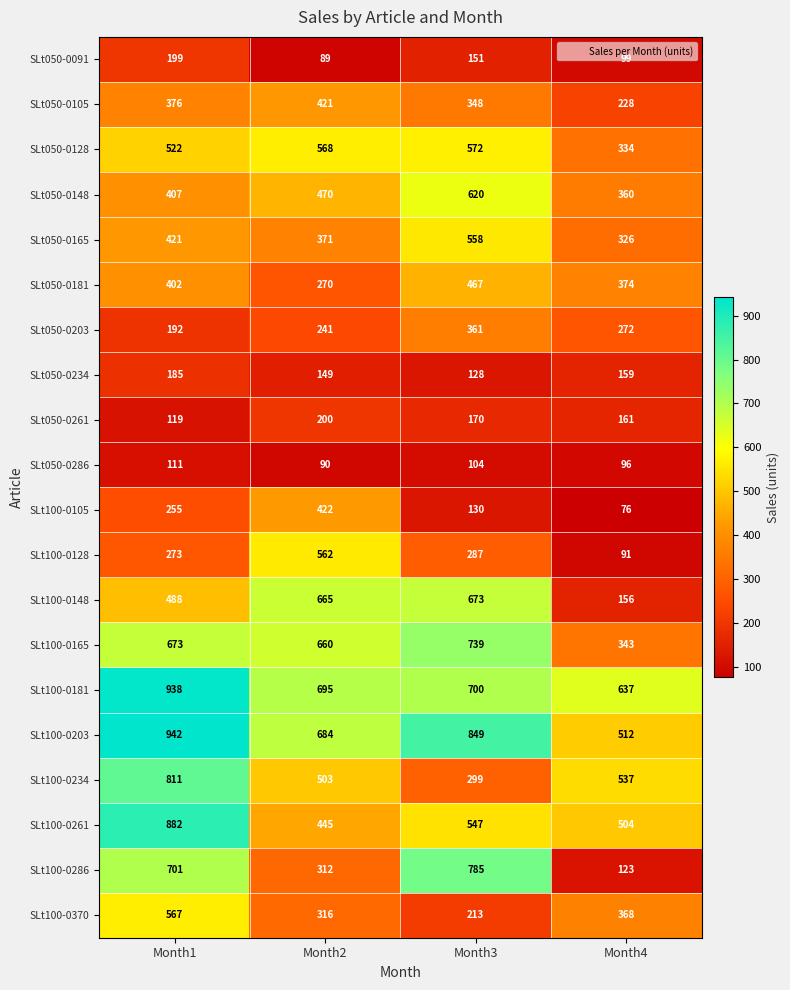

Between Month1 and Month4, which series saw the biggest shift?

SLt100-0286